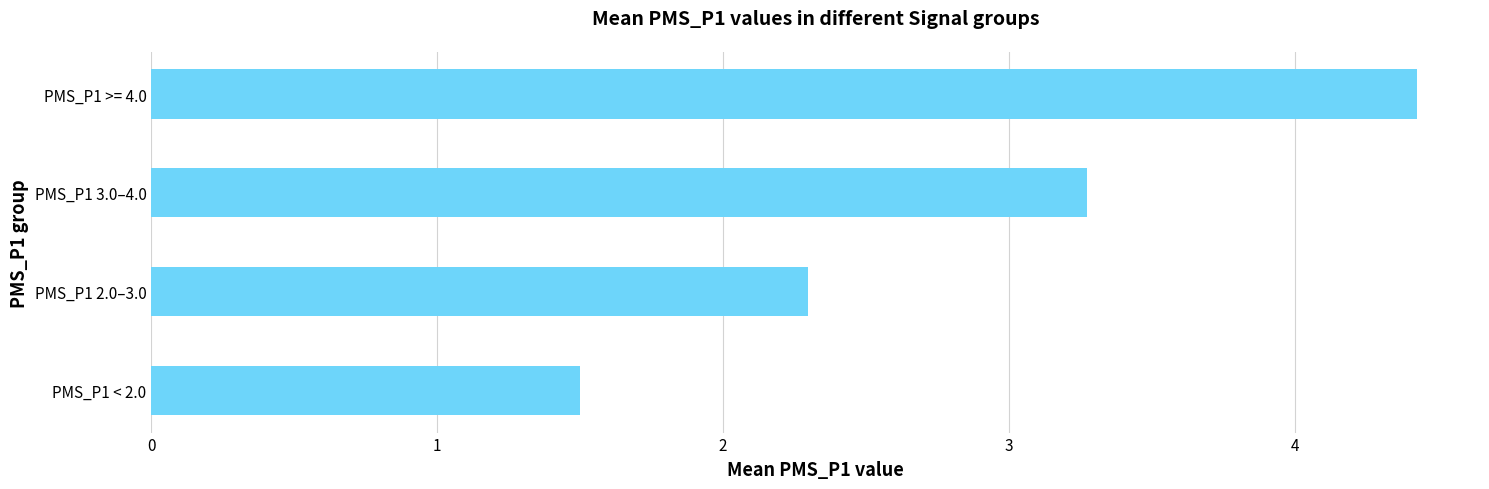

Which category has the highest value across all series?

PMS_P1 >= 4.0